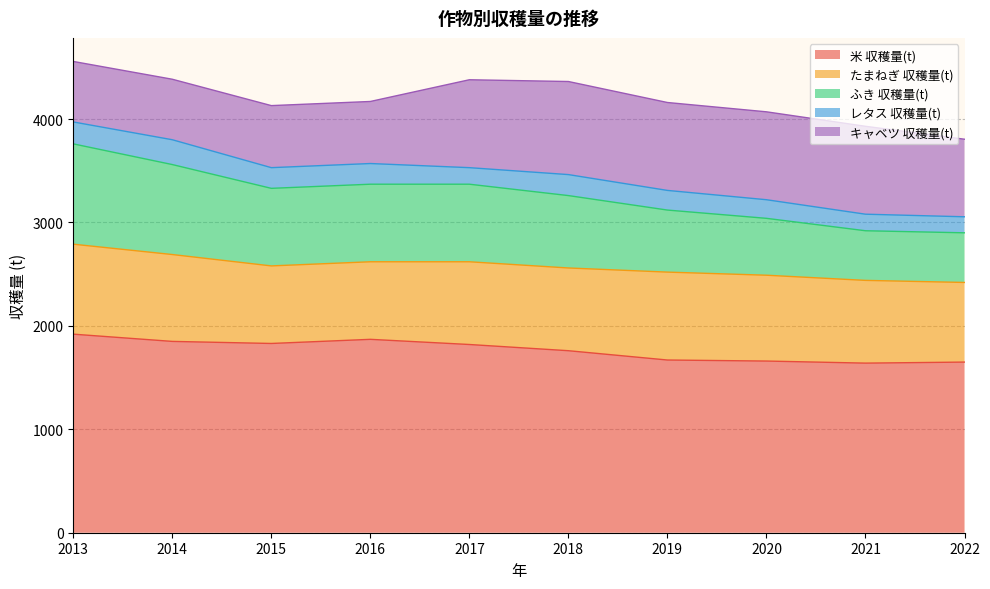

What are all the series names shown in the legend?

米 収穫量(t), たまねぎ 収穫量(t), ふき 収穫量(t), レタス 収穫量(t), キャベツ 収穫量(t)